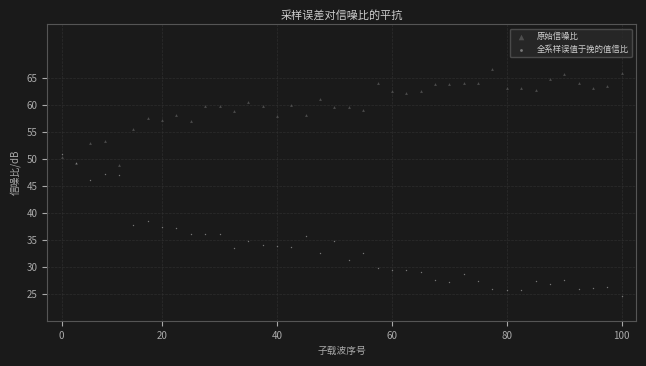

Across all series, what Y value is closest to 45?

46.1